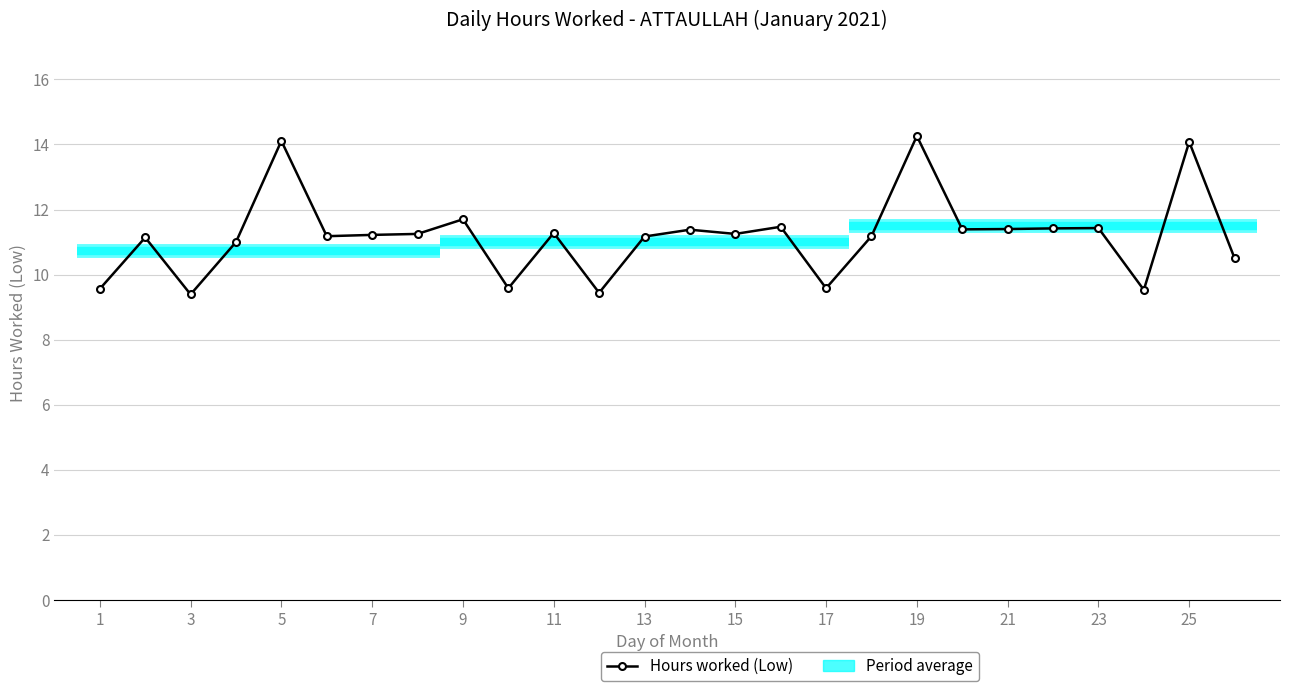

The value at 17 is 16.6. True or false?

False